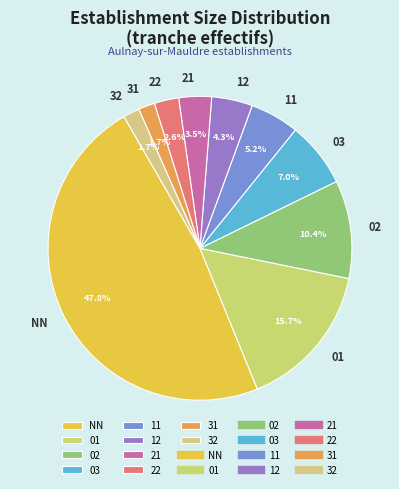

What is the largest slice in the pie chart?

NN